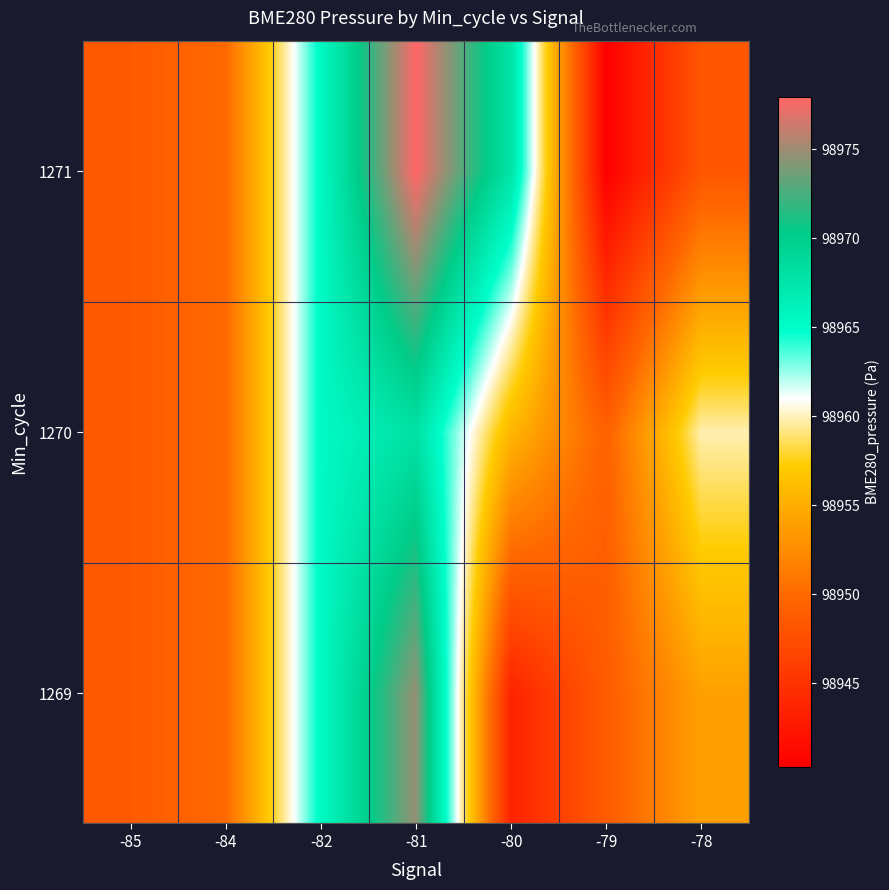

How many data points does each series have?

7